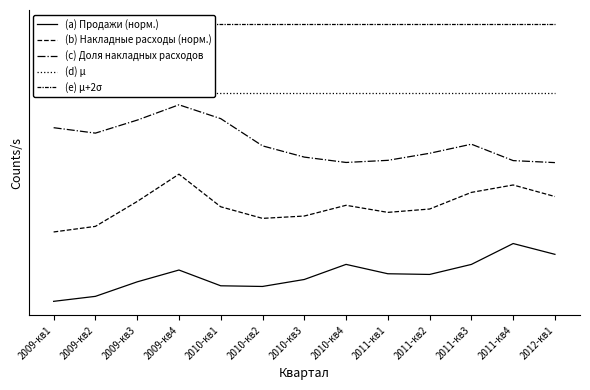

True or false: (c) Доля накладных расходов and (d) μ cross at least once.

False